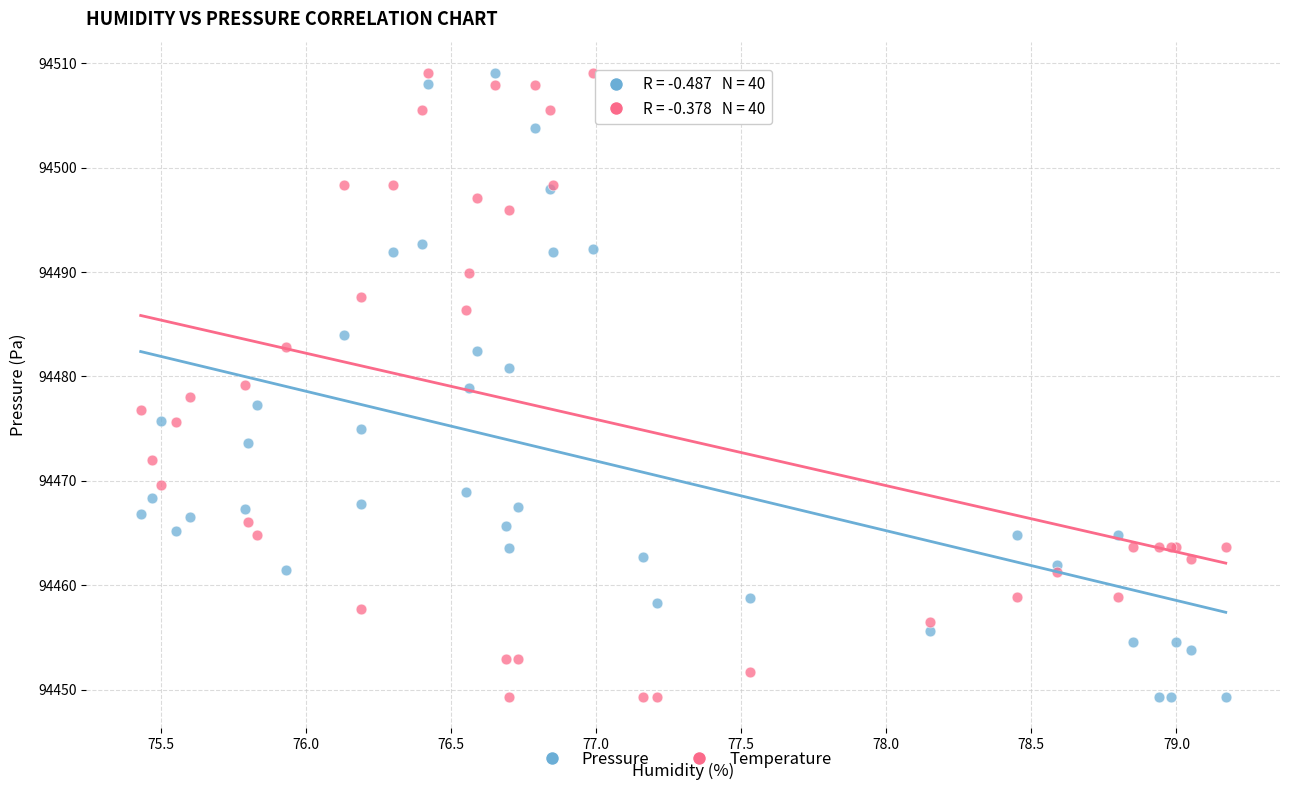

What is the X range (max minus min) for the scatter plot?

3.7